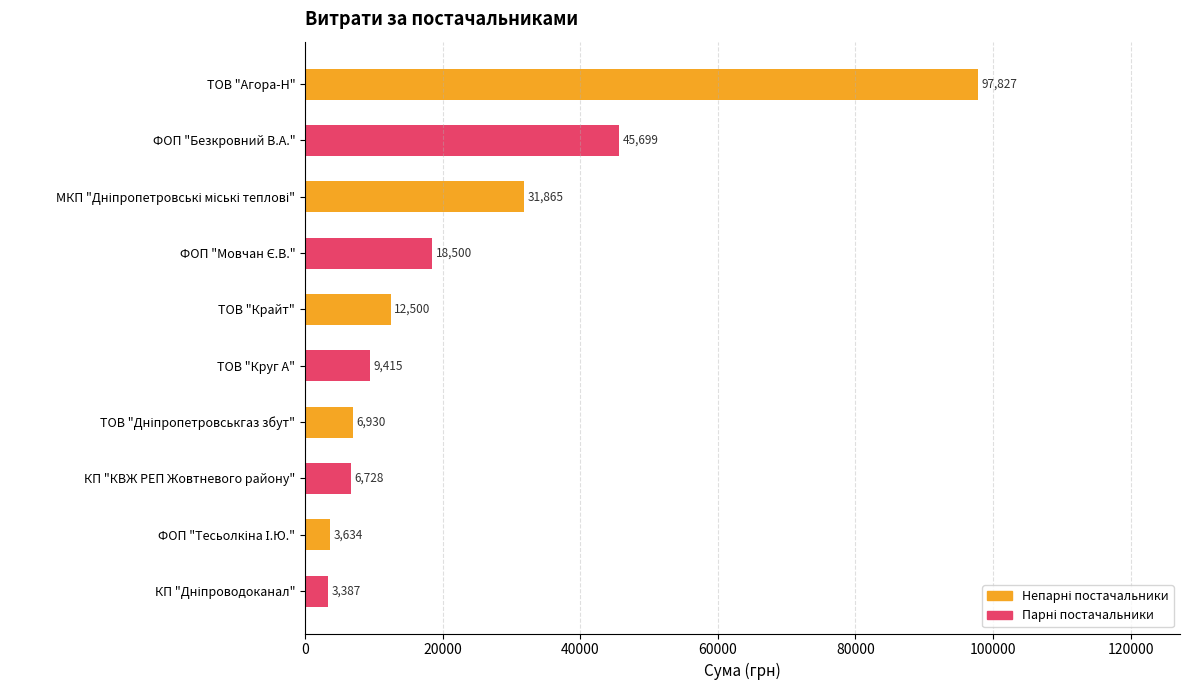

What is the value of the 5th bar from the top?

12500.0